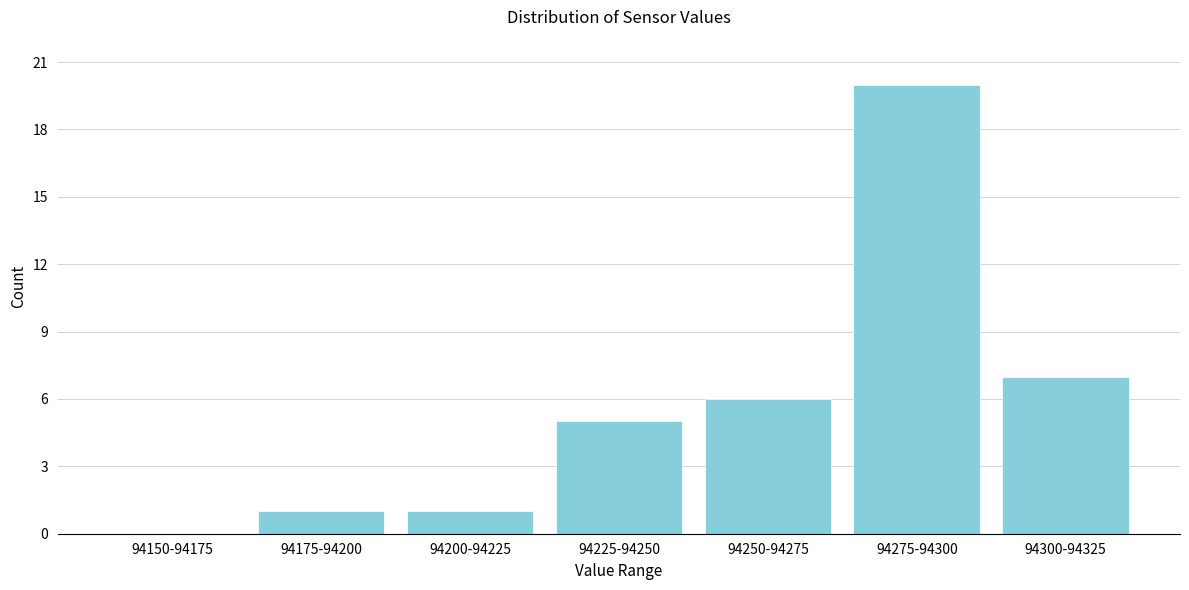

Reading right to left, extract all data points from this chart.

94300-94325=7	94275-94300=20	94250-94275=6	94225-94250=5	94200-94225=1	94175-94200=1	94150-94175=0